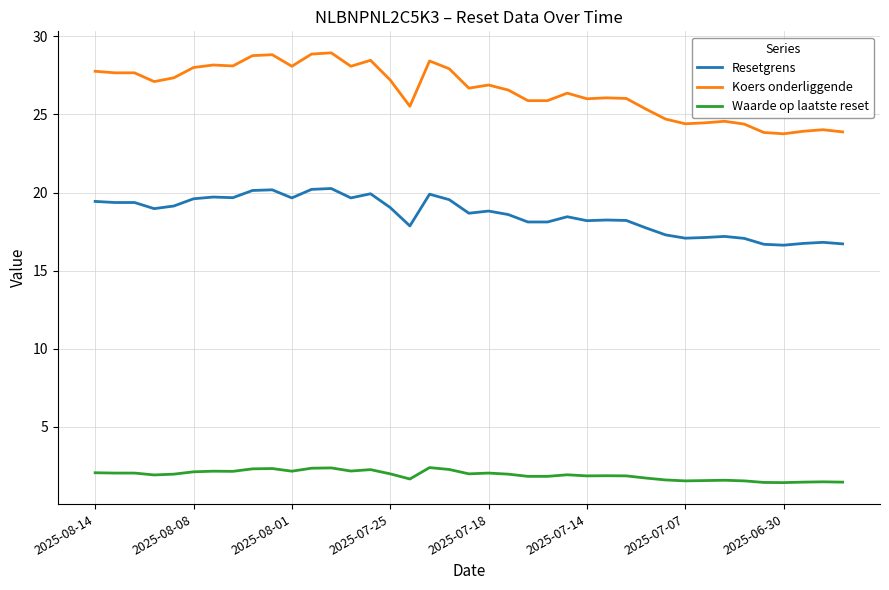

List the series in order of their peak value, highest first.

Koers onderliggende, Resetgrens, Waarde op laatste reset